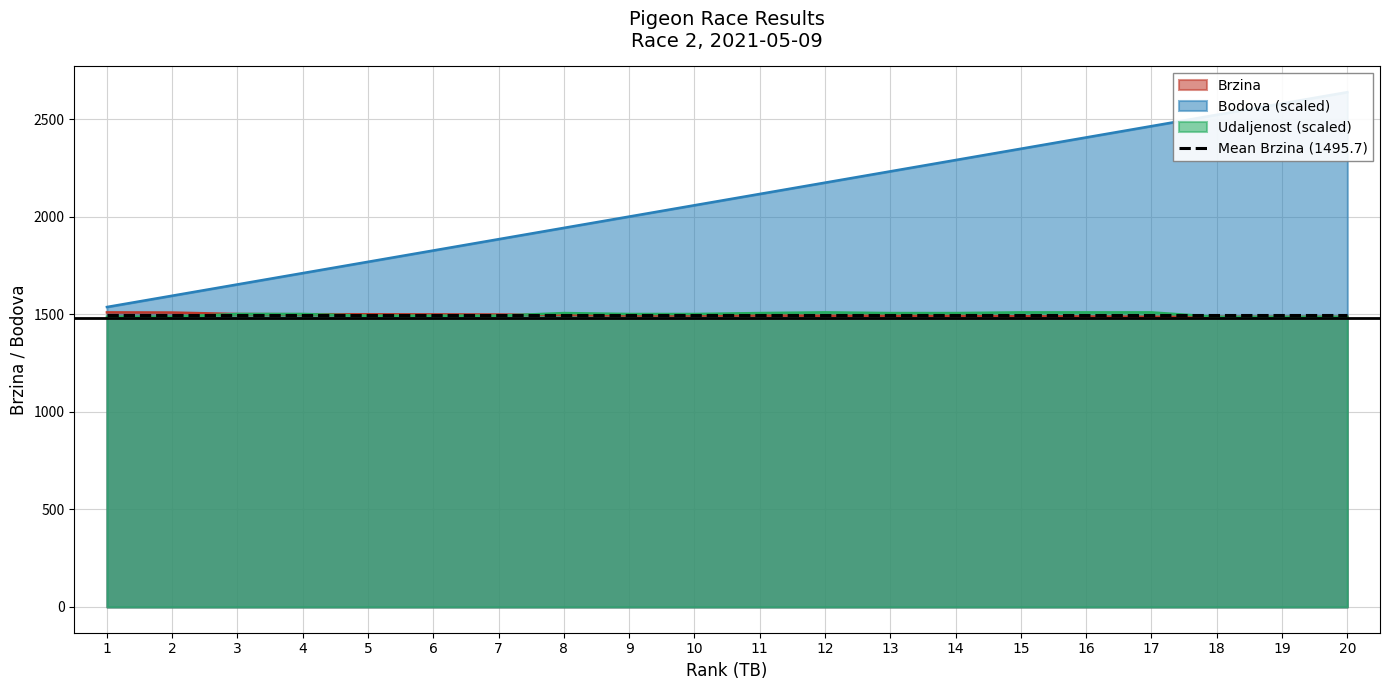

Reading left to right, list all the values displayed in this chart.

Brzina: 1=1510.5	2=1509.7	3=1502.0	4=1501.0	5=1500.9	6=1500.4	7=1499.6	8=1496.9	9=1494.6	10=1494.3	11=1494.2	12=1493.0	13=1492.7	14=1492.2	15=1490.6	16=1489.7	17=1488.0	18=1487.9	19=1487.7	20=1487.4
Bodova: 1=1538.0	2=1595.9	3=1653.9	4=1711.9	5=1769.9	6=1827.8	7=1885.8	8=1943.8	9=2001.7	10=2059.7	11=2117.7	12=2175.7	13=2233.6	14=2291.6	15=2349.6	16=2407.5	17=2465.5	18=2523.5	19=2581.4	20=2639.4
Udaljenost: 1=1488.1	2=1488.1	3=1502.2	4=1502.2	5=1493.6	6=1493.6	7=1493.6	8=1507.0	9=1502.2	10=1502.2	11=1507.0	12=1510.5	13=1507.0	14=1507.0	15=1510.5	16=1510.5	17=1510.5	18=1487.4	19=1487.4	20=1487.4